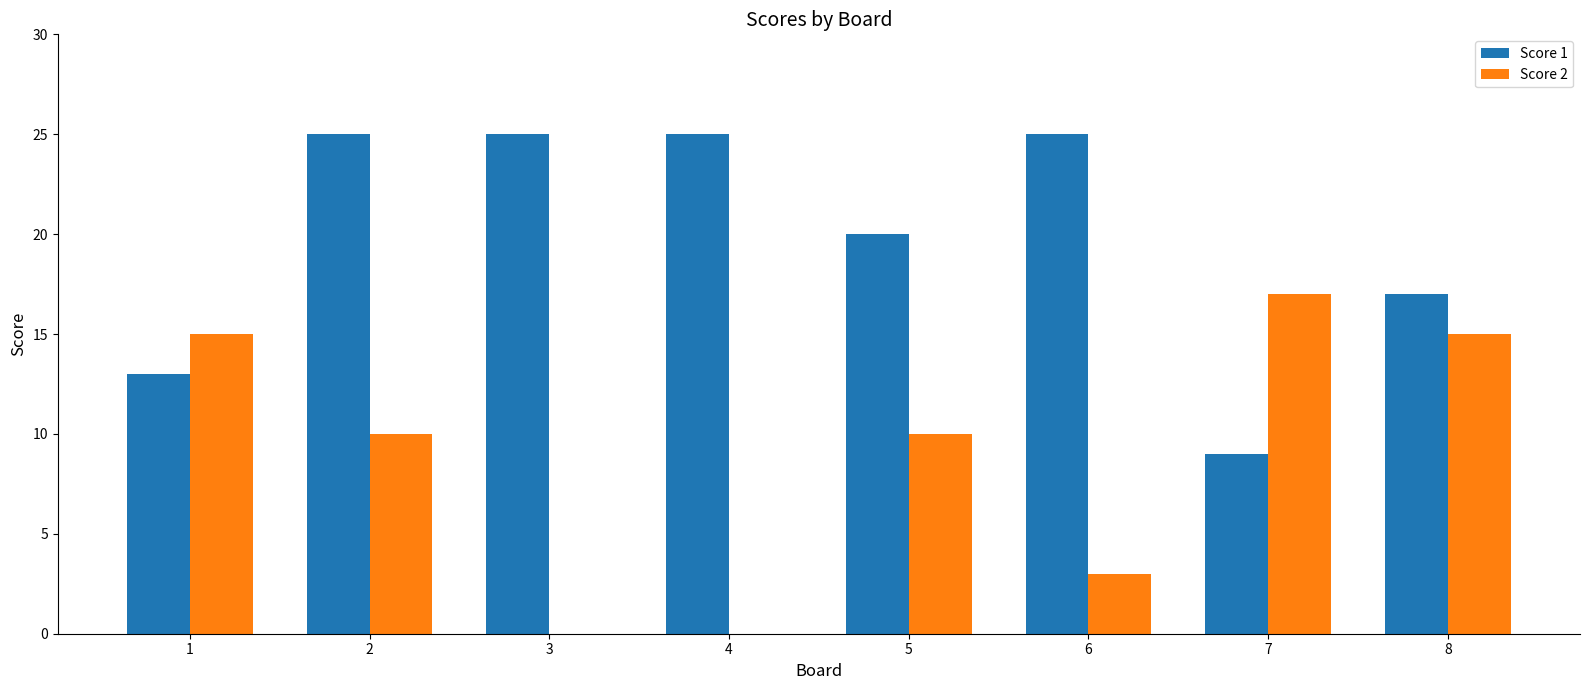

Which series has the largest total across all categories?

Score 1